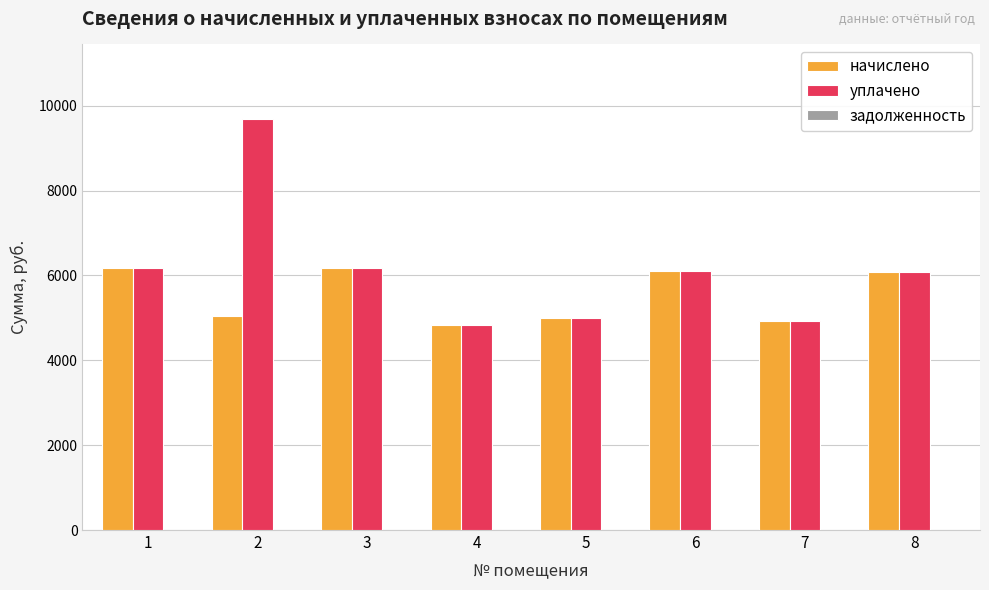

What is the sum of the уплачено values at 2 and 6?

15802.9